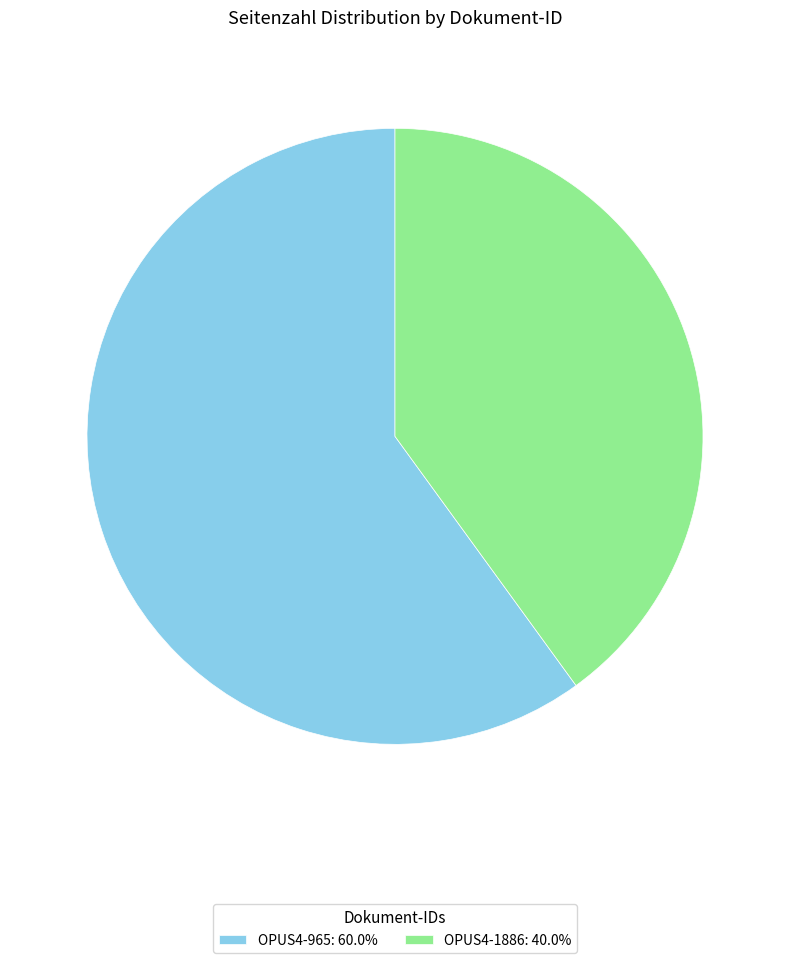

The OPUS4-965 slice represents 60% of the pie. True or false?

True